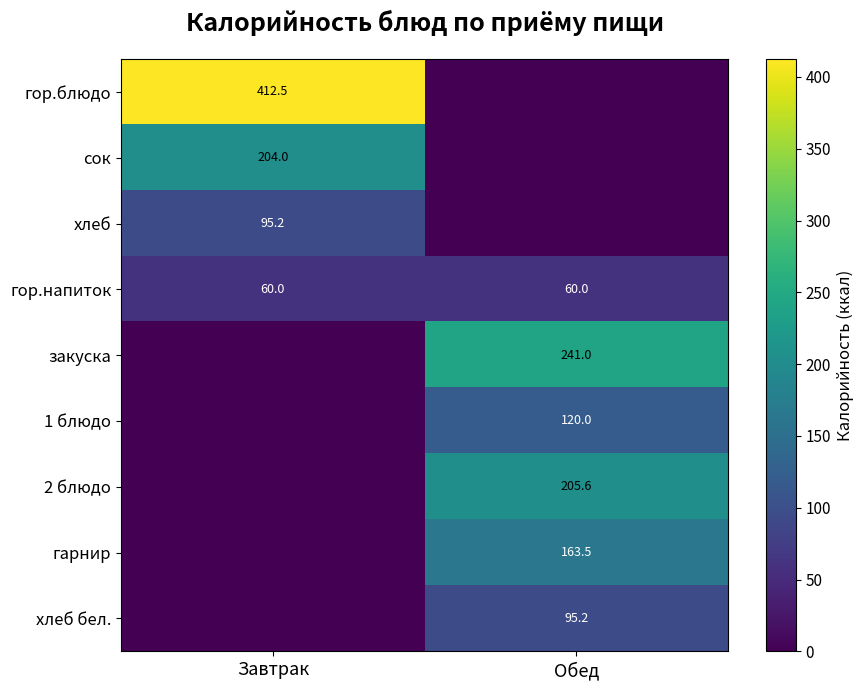

At how many categories does at least one series exceed 168?

2